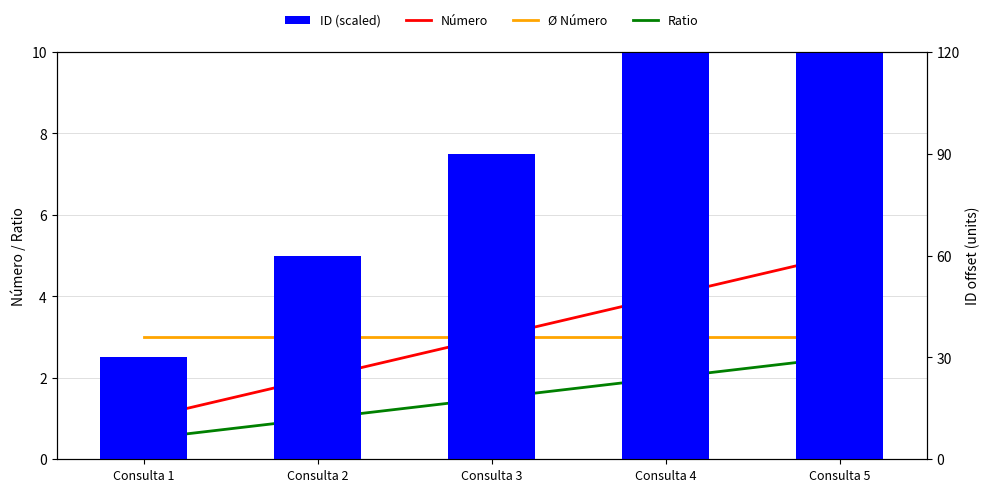

How many data points in Número are less than 3?

2